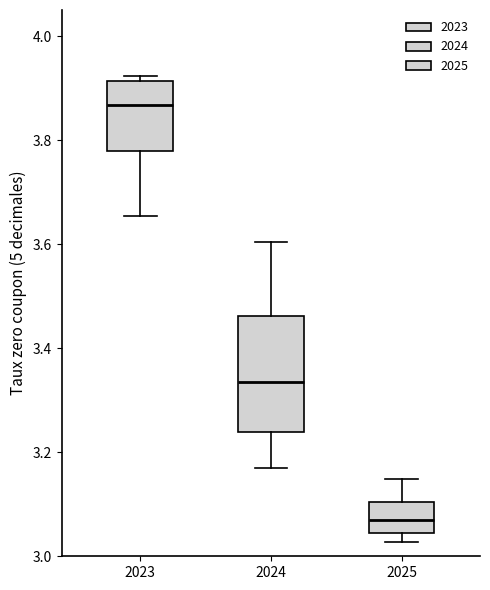

Comparing the boxes themselves (not the whiskers), which one is the tallest?

2024